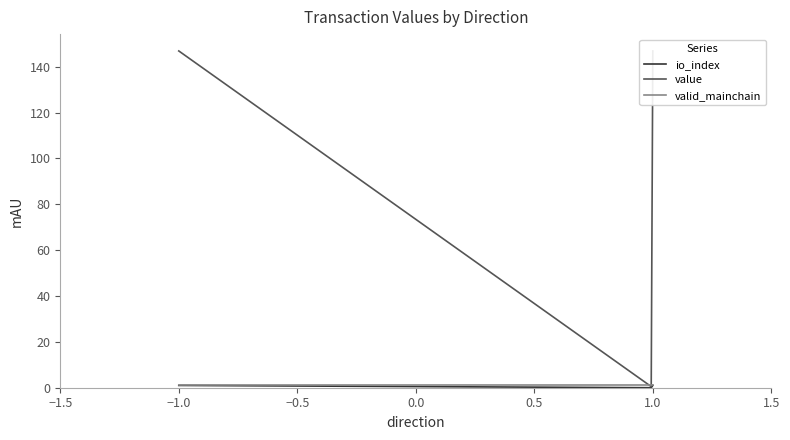

At which label does io_index reach its minimum?

-1